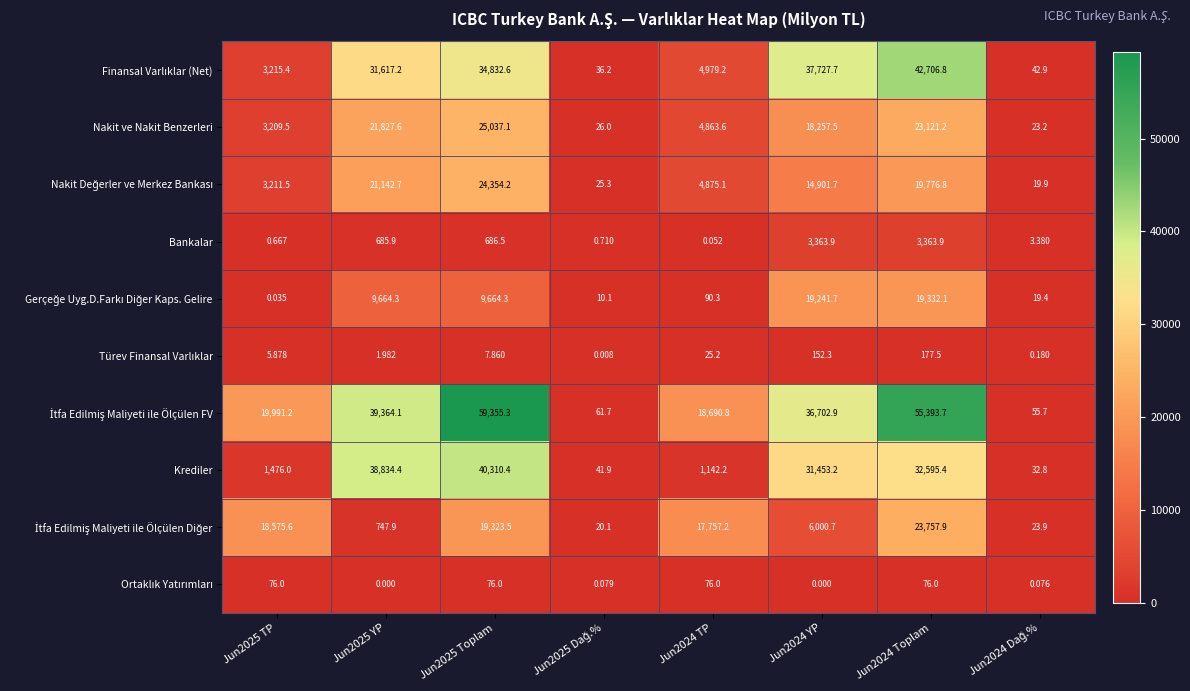

Which has a higher value, Jun2025 TP or Jun2024 TP?

Jun2024 TP